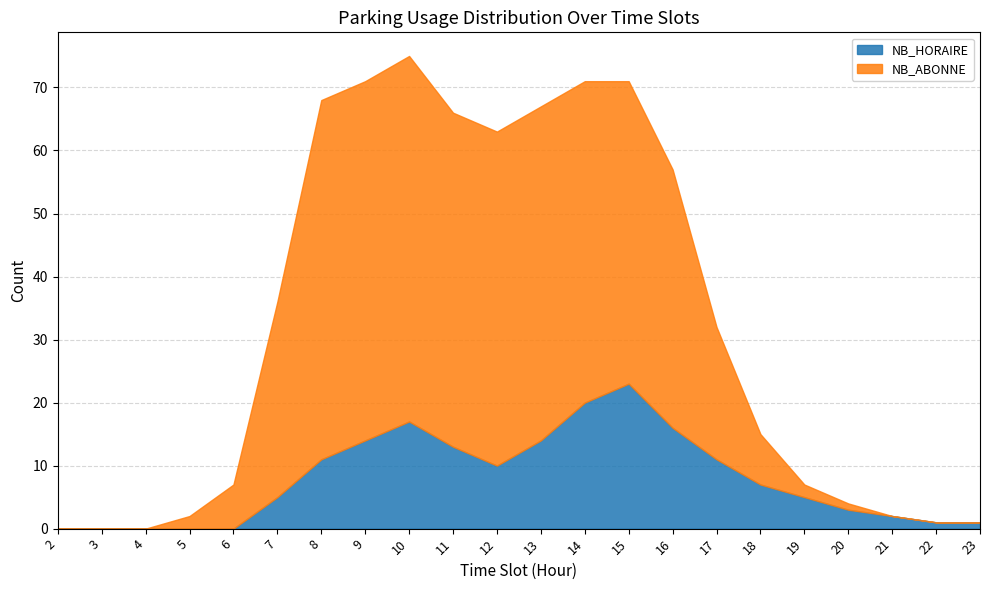

Count the number of categories in the chart.

22